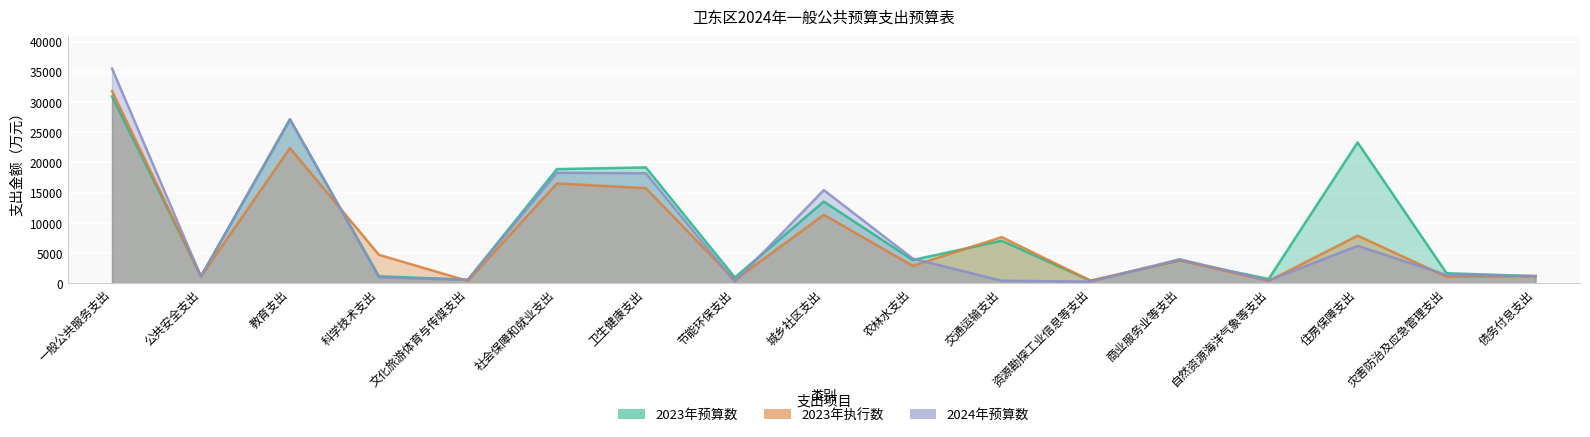

The 2024年预算数 series shows 15429 at 城乡社区支出. True or false?

True